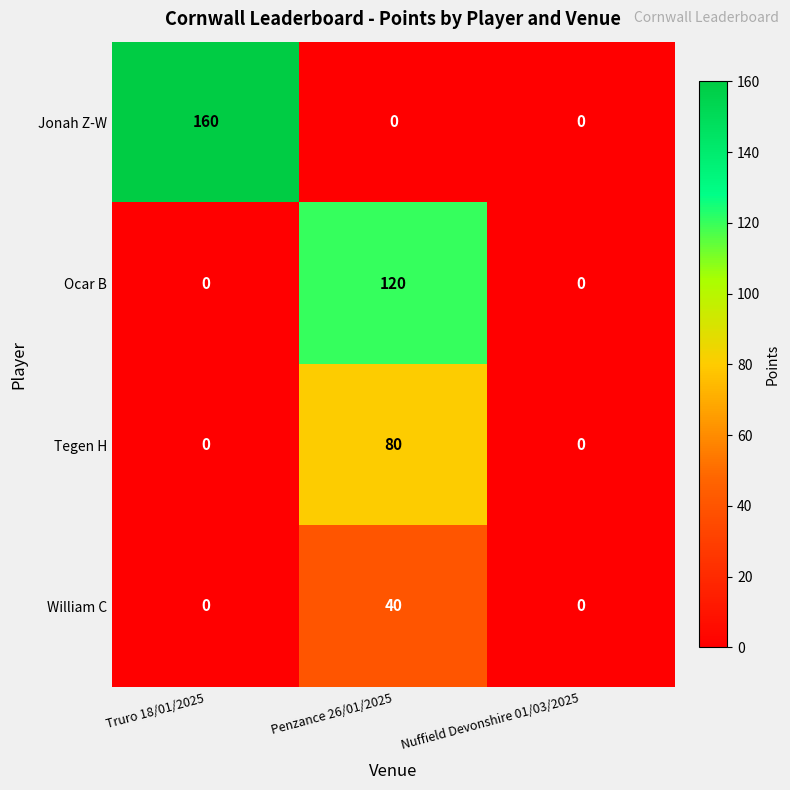

What is the average value of the Jonah Z-W series?

53